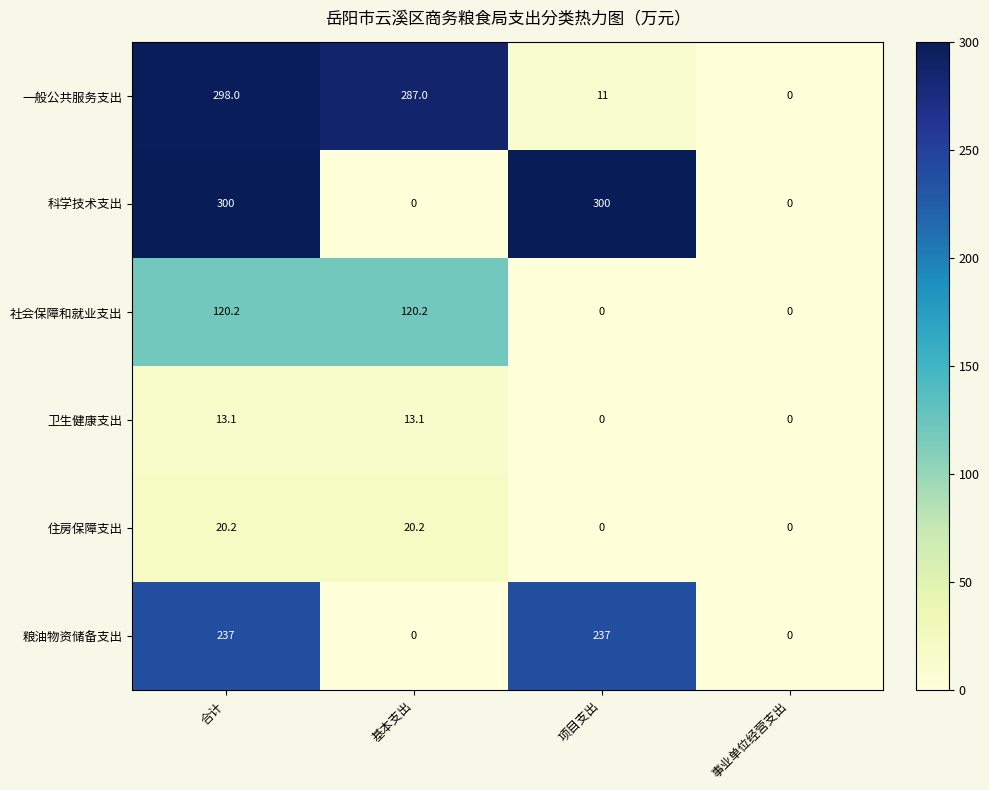

The 卫生健康支出 series shows 23.2 at 基本支出. True or false?

False